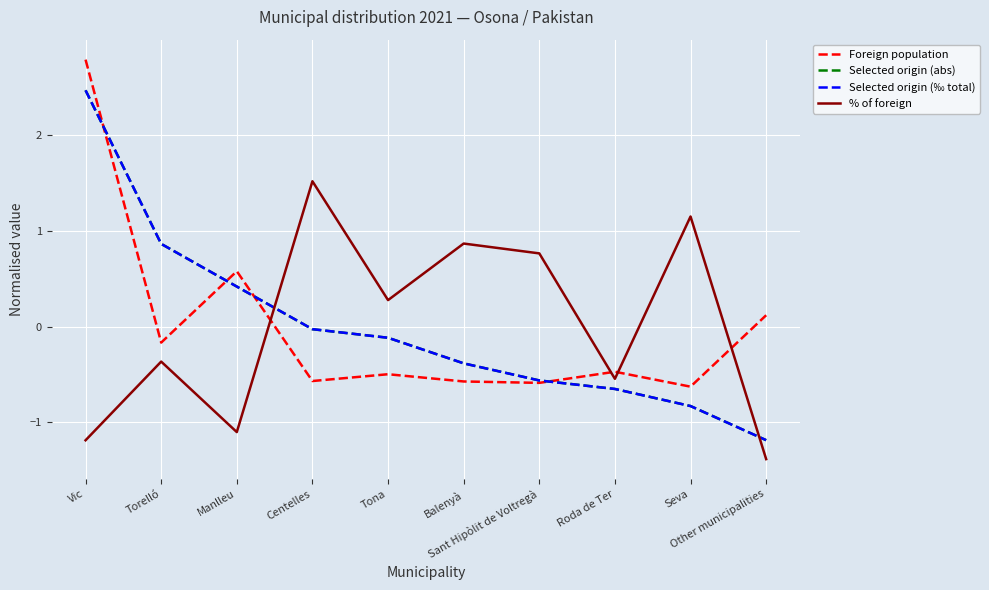

Which series has the widest spread of values?

Selected origin (abs)